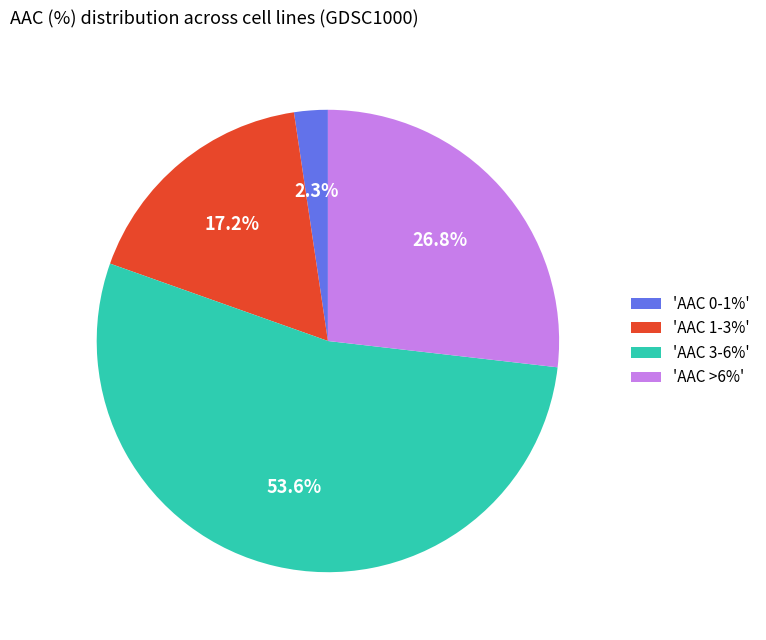

Does any single category account for the majority?

Yes